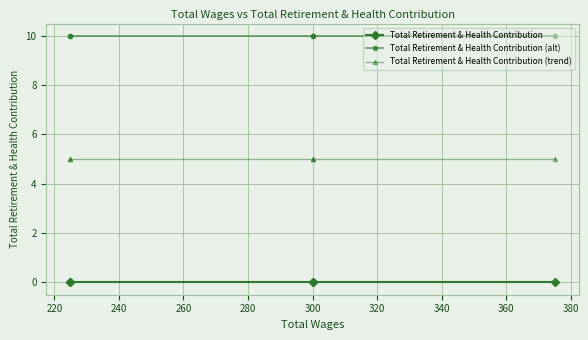

Read the Total Retirement & Health Contribution (alt) value at 260.

10